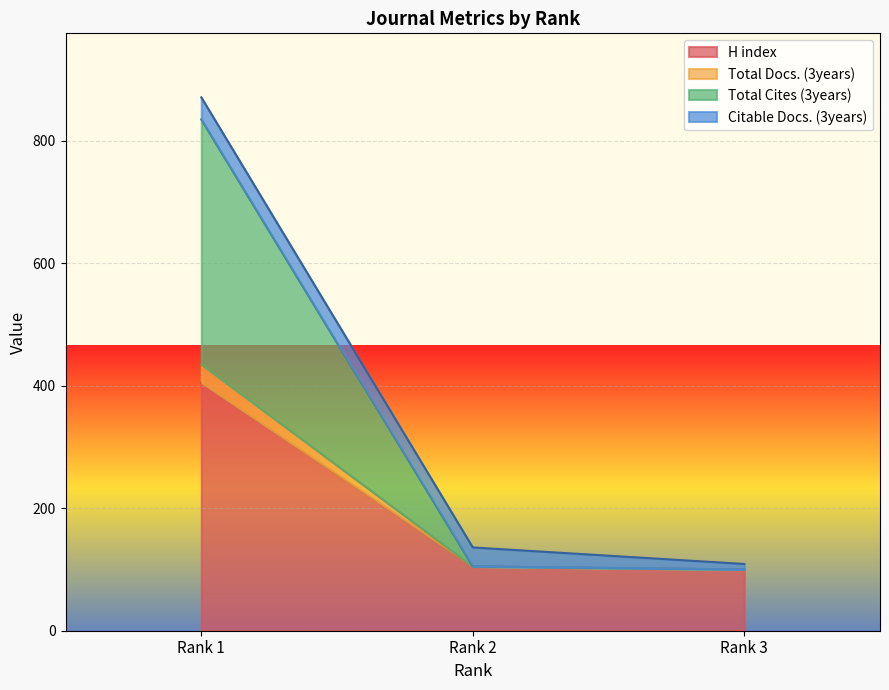

What are all the series names shown in the legend?

H index, Total Docs. (3years), Total Cites (3years), Citable Docs. (3years)